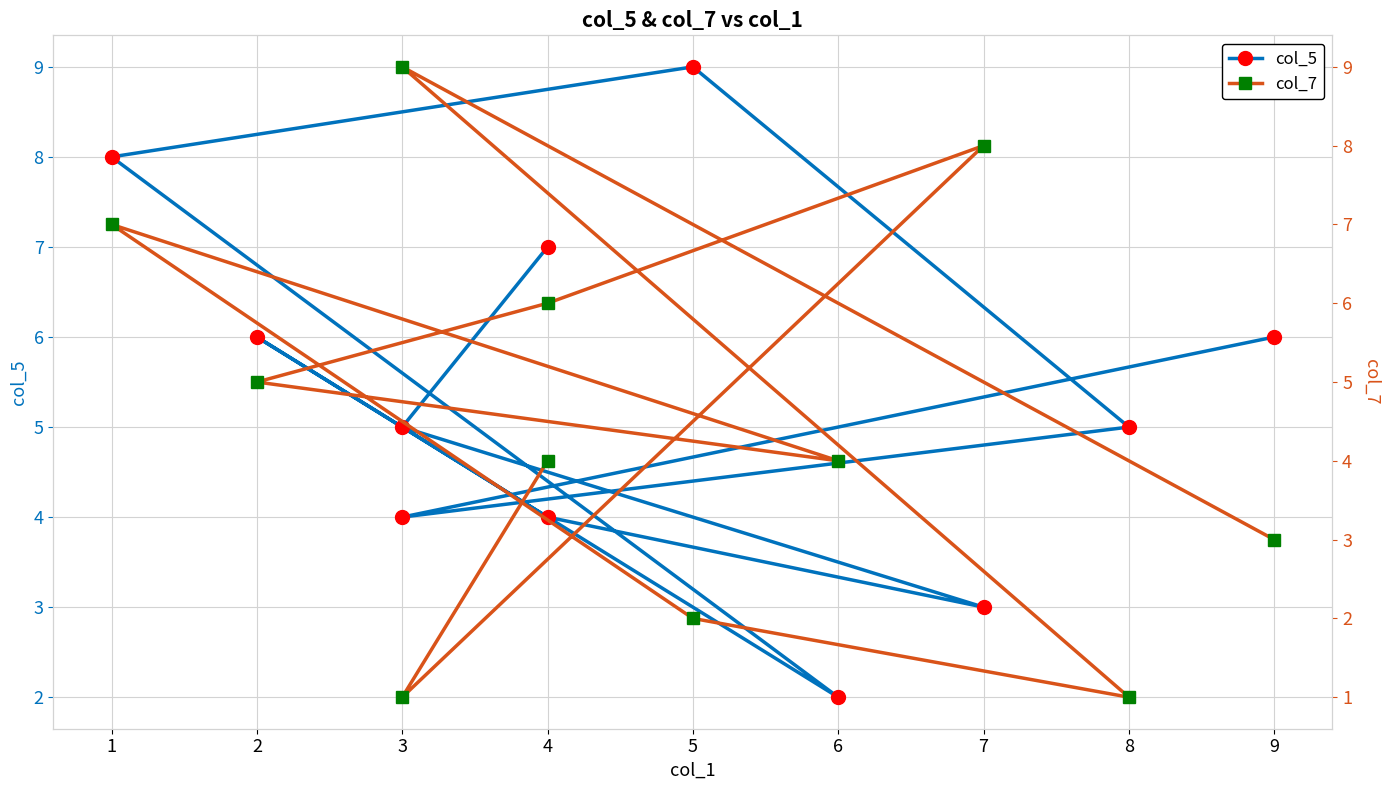

How many interior local peaks does the col_7 series have?

3